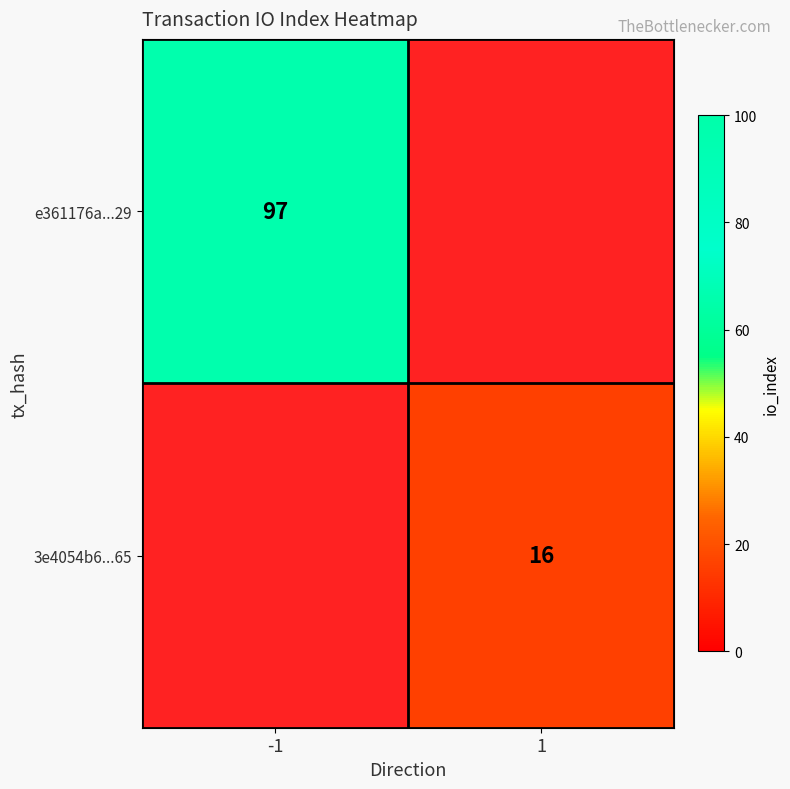

True or false: e361176a...29 has a value of 156 at -1.

False